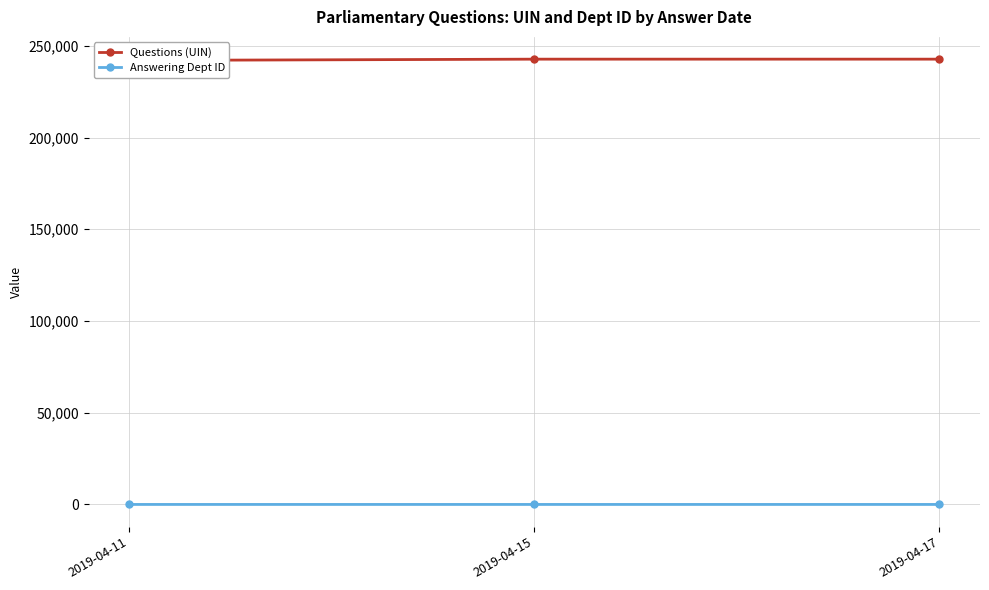

What is the value of the Questions (UIN) point at the 2nd from the left?

242727